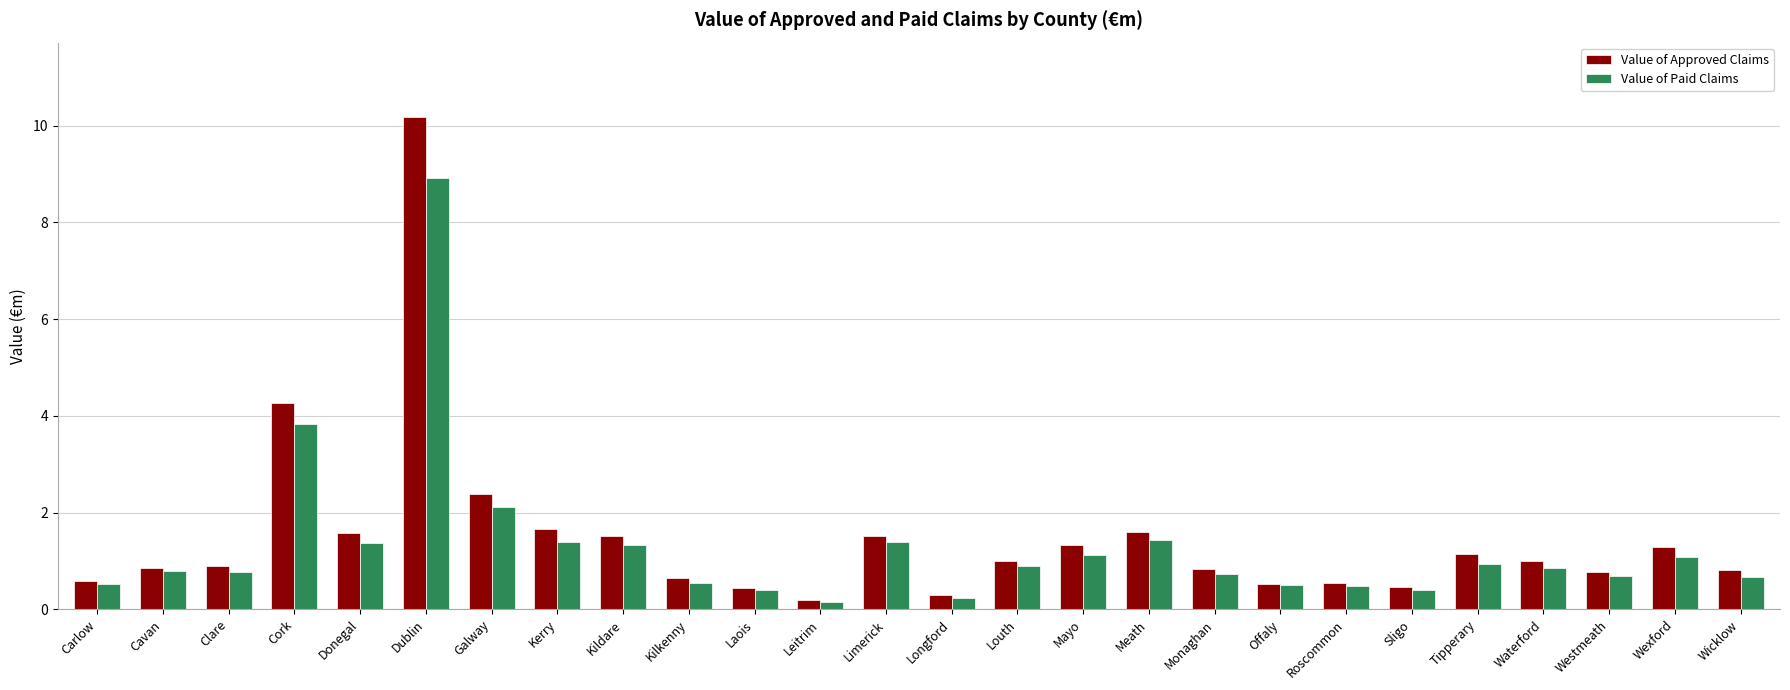

Is it true that Value of Approved Claims equals 2.5 at Donegal?

False